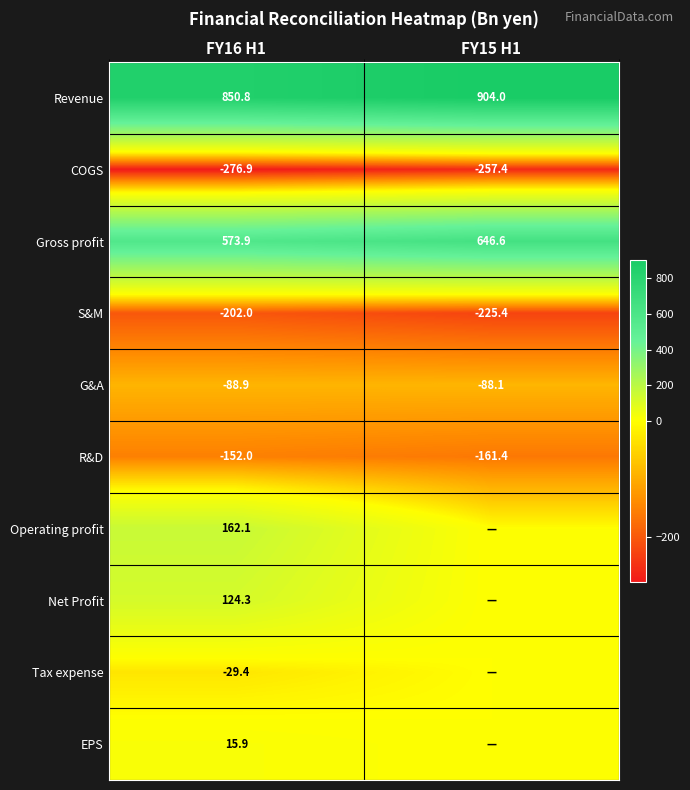

The value of Gross profit at FY15 H1 is 294.8. True or false?

False